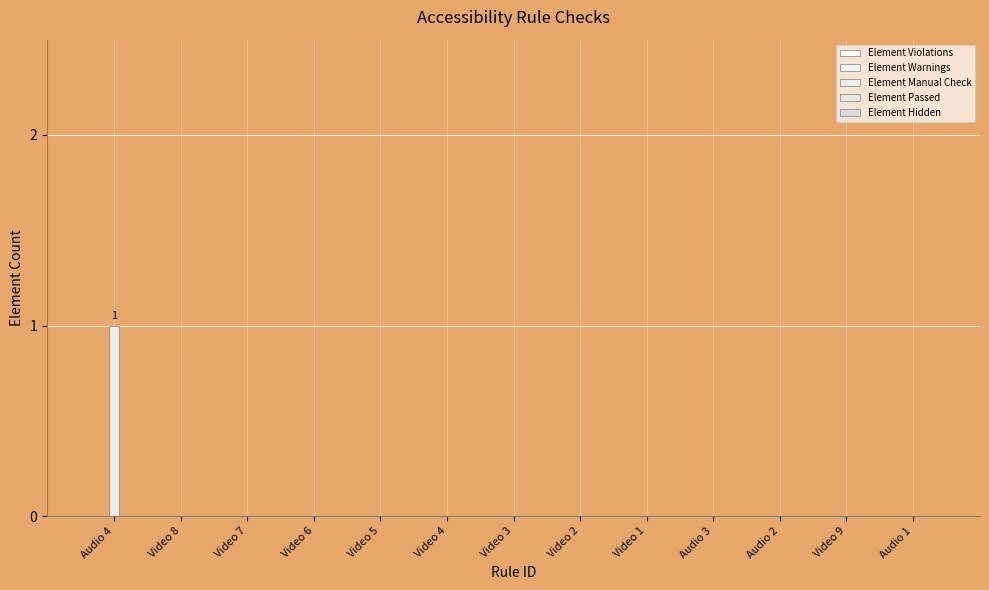

What is the label of the 13th bar from the left?

Audio 1